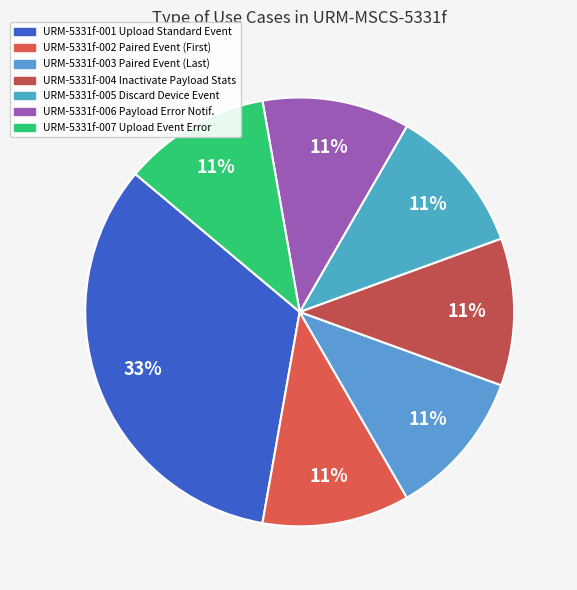

What is the largest slice in the pie chart?

URM-MSCS-5331f-001
Upload Standard Event